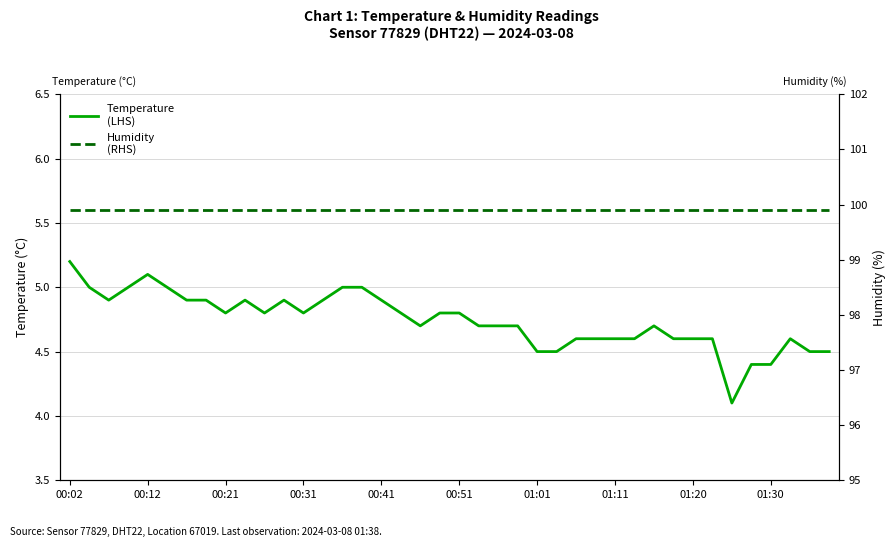

What position from the right is 22?

18